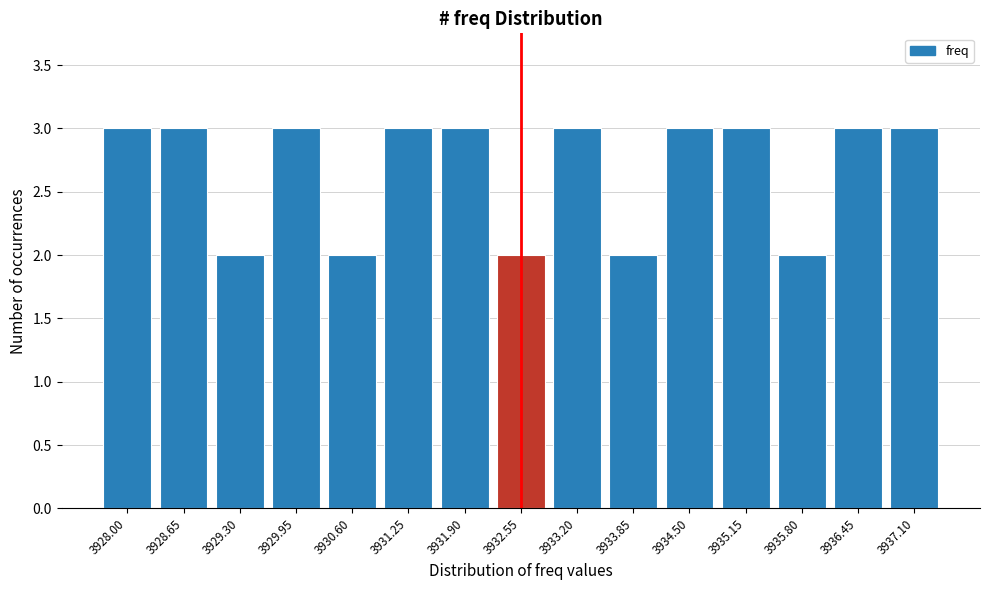

Reading right to left, transcribe all the data shown in this chart.

3937.10=3	3936.45=3	3935.80=2	3935.15=3	3934.50=3	3933.85=2	3933.20=3	3932.55=2	3931.90=3	3931.25=3	3930.60=2	3929.95=3	3929.30=2	3928.65=3	3928.00=3